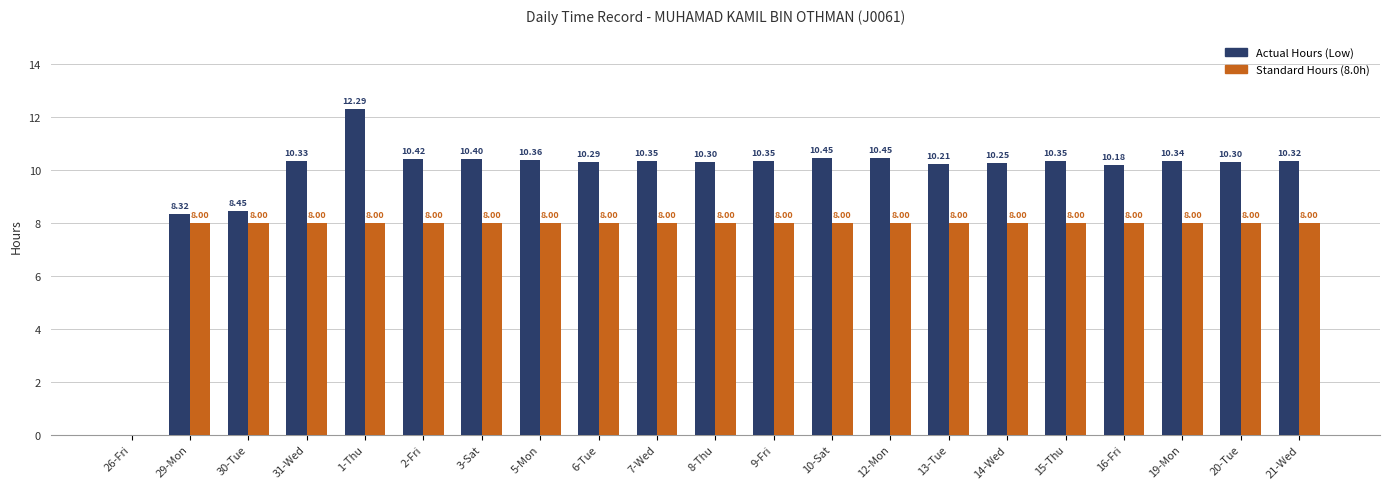

At which category is the sum across all series the highest?

1-Thu